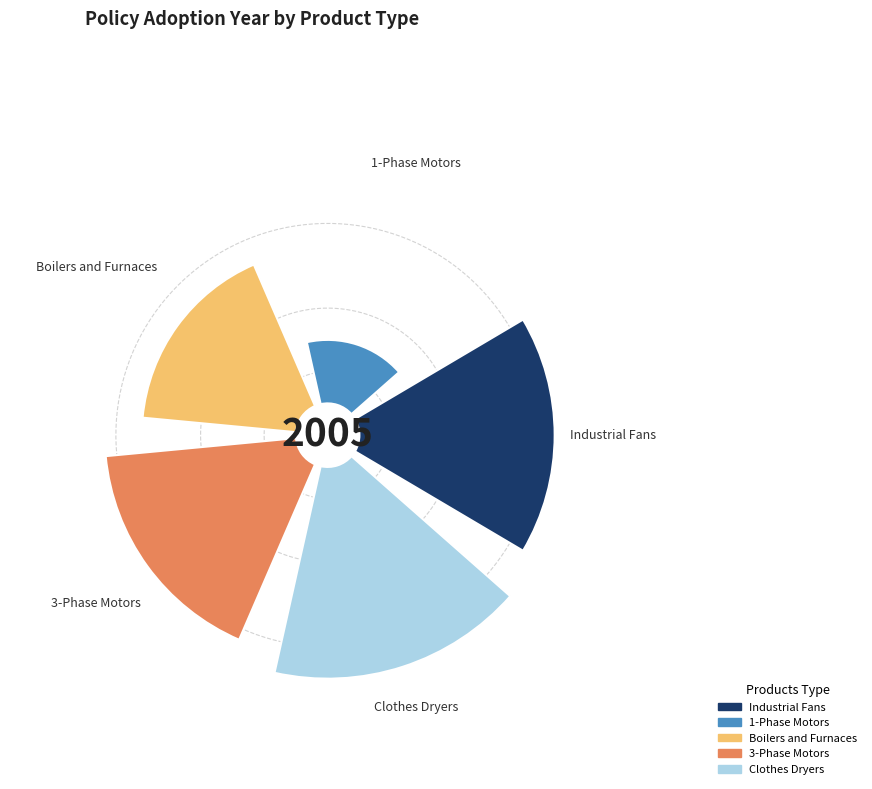

Count the number of slices in the pie.

5